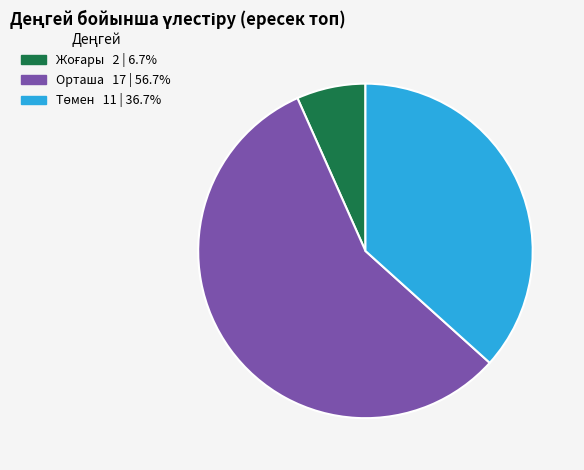

Is there any slice that represents more than half of the pie?

Yes